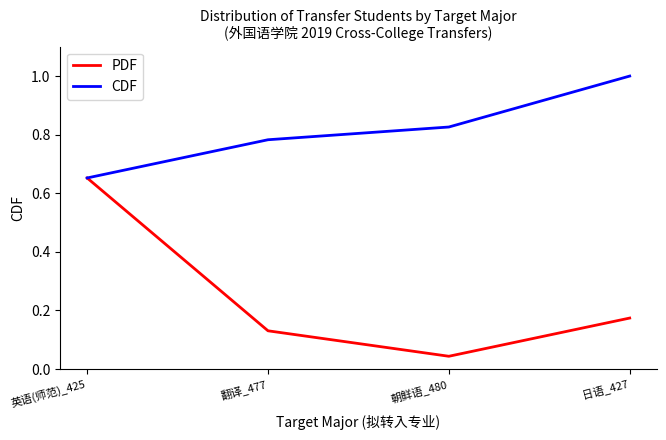

The value of CDF at 翻译_477 is 0.4. True or false?

False